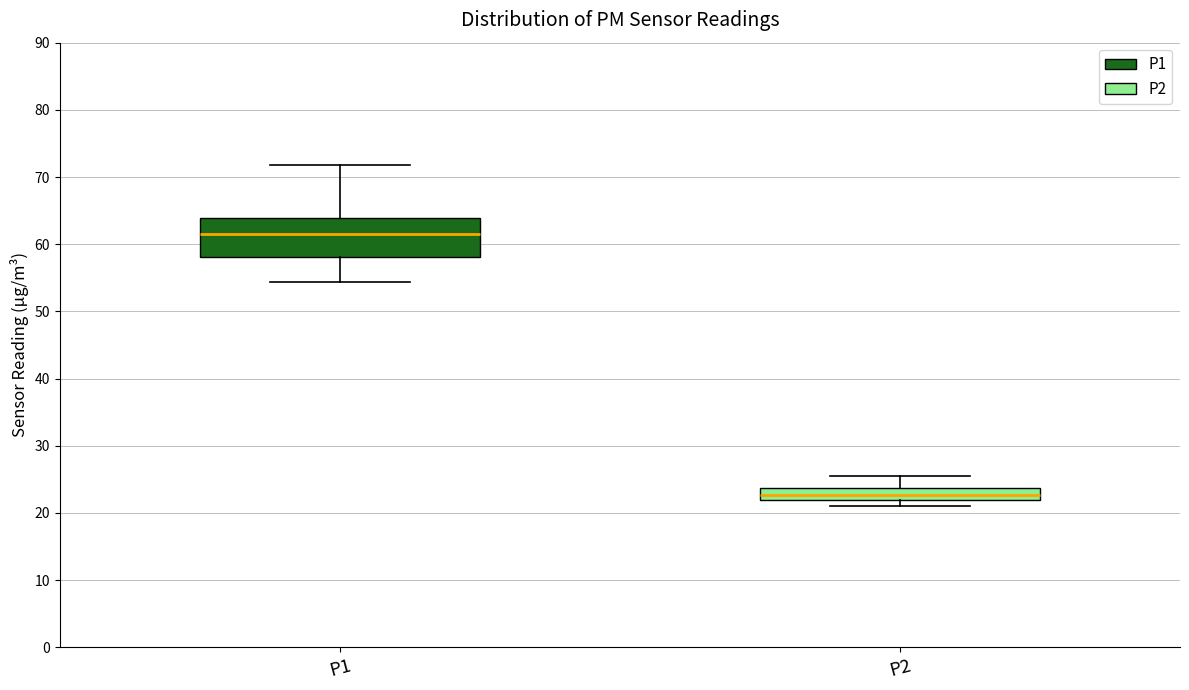

Which box has the highest median line?

P1